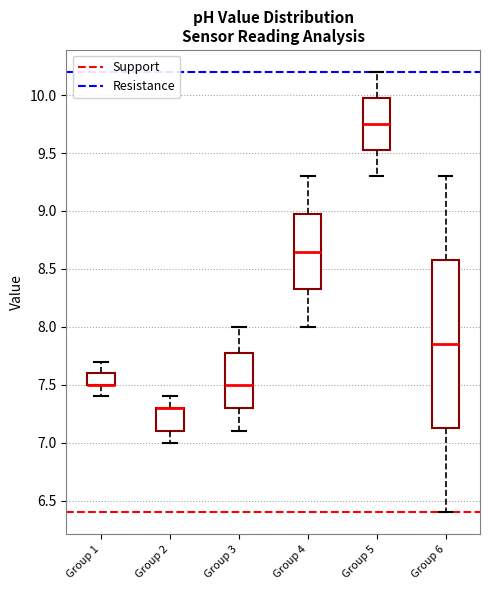

Reading left to right, read every box against the y-axis: the position of its median line, the range the box covers, and the ends of its whiskers. The values are not printed on the chart, so give them approximately, as read against the axis.

Group 1: median 7.50 (drawn on the box's lower edge), box 7.50 to 7.60, whiskers 7.40 to 7.70
Group 2: median 7.30 (drawn on the box's upper edge), box 7.10 to 7.30, whiskers 7.00 to 7.40
Group 3: median 7.50, box 7.30 to 7.80, whiskers 7.10 to 8.00
Group 4: median 8.65, box 8.35 to 9.00, whiskers 8.00 to 9.30
Group 5: median 9.75, box 9.55 to 10.00, whiskers 9.30 to 10.20
Group 6: median 7.85, box 7.15 to 8.60, whiskers 6.40 to 9.30